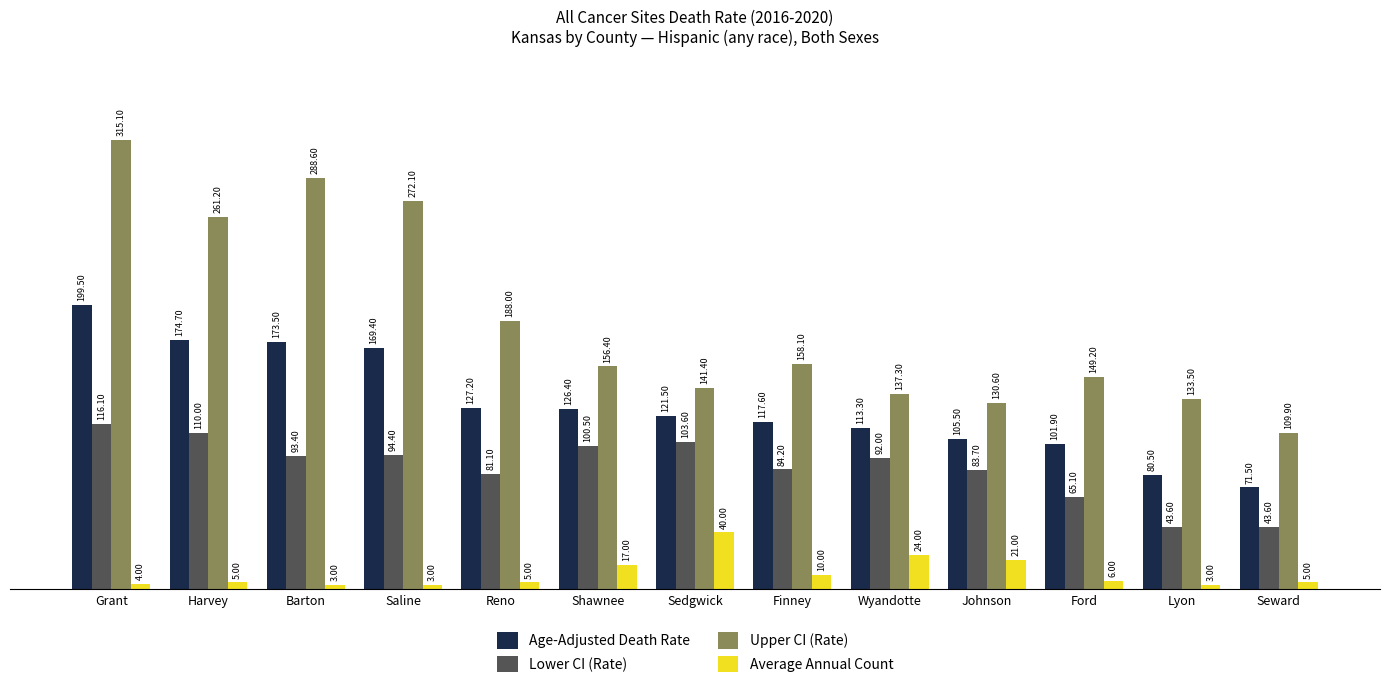

How many categories are shown in the chart?

13